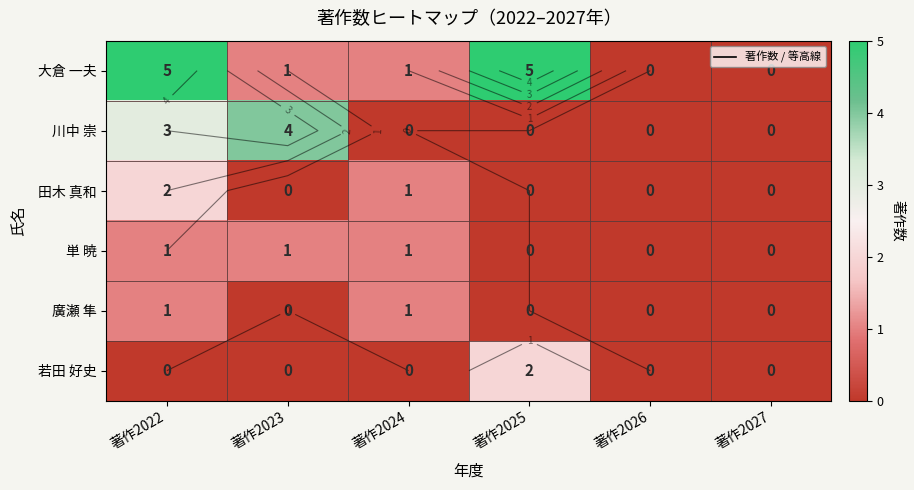

Which category has the lowest value in the 若田 好史 series?

著作2022